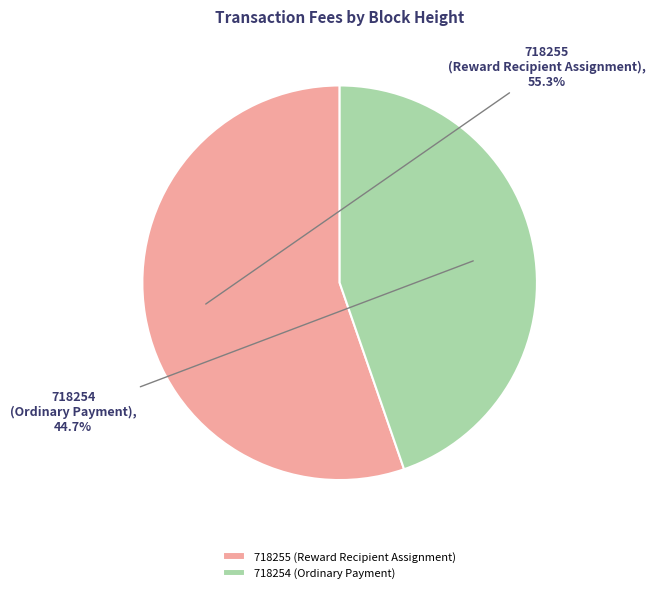

How many slices are in this pie chart?

2